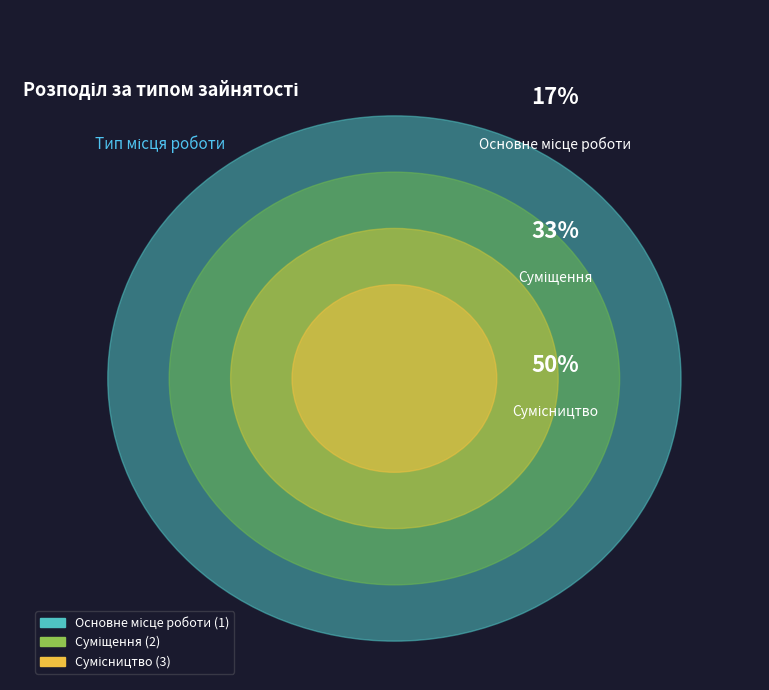

Do Суміщення and Основне місце роботи together represent more than half of the pie?

No